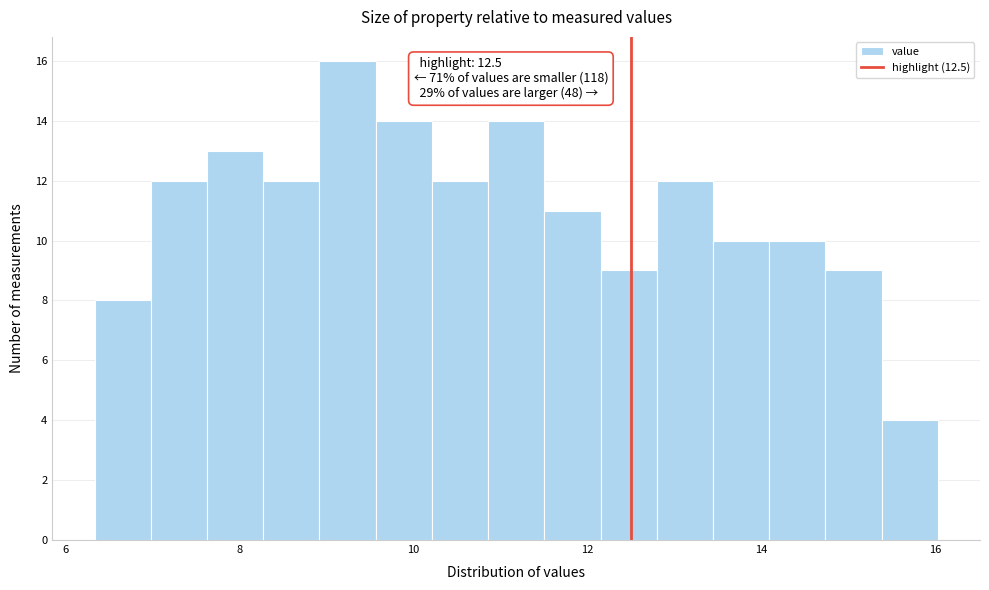

Read against the x-axis, roughly where is the centre of the tallest bar?

9.2